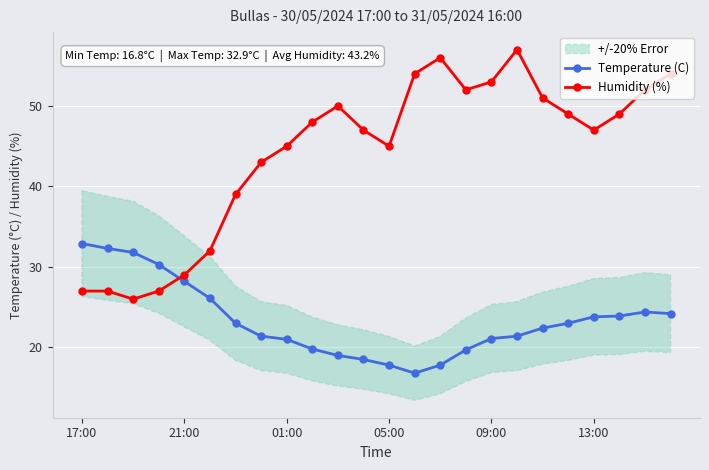

Which category has the highest value in the Temperature (C) series?

17:00